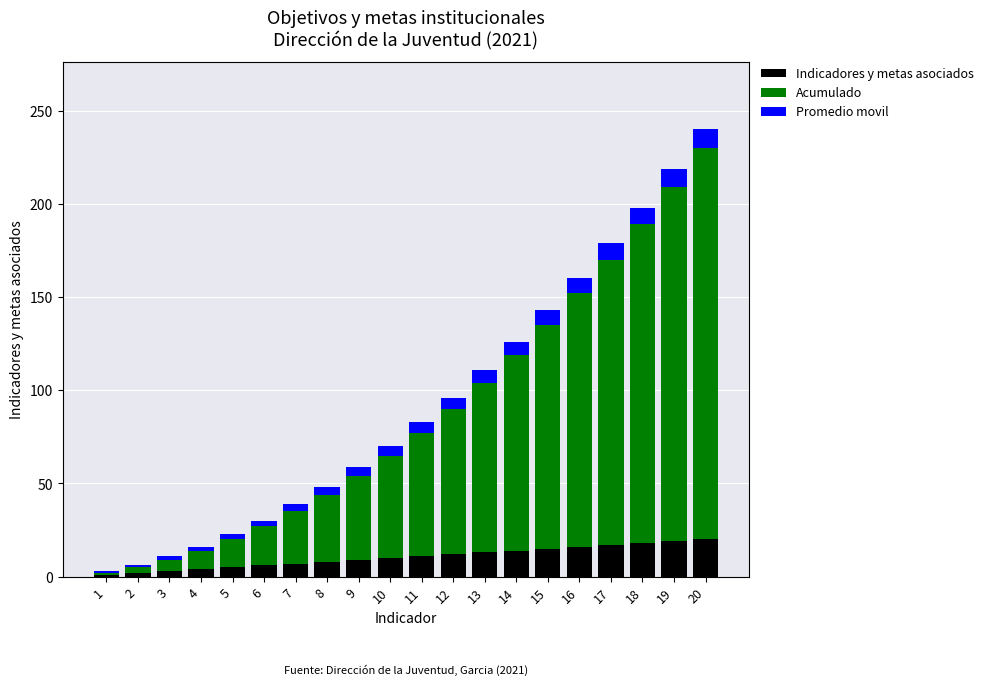

The value of Indicadores y metas asociados at 13 is 13. True or false?

True